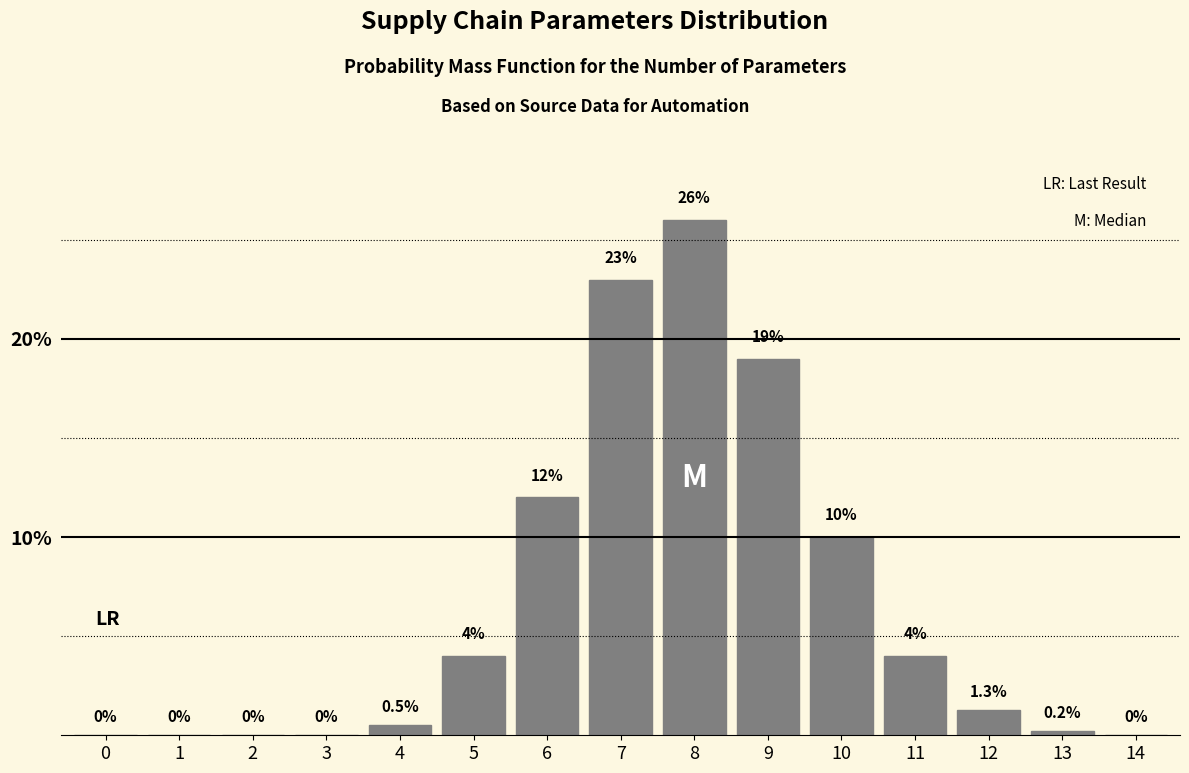

Reading right to left, transcribe all the data shown in this chart.

14=0.0	13=0.2	12=1.3	11=4.0	10=10.0	9=19.0	8=26.0	7=23.0	6=12.0	5=4.0	4=0.5	3=0.0	2=0.0	1=0.0	0=0.0